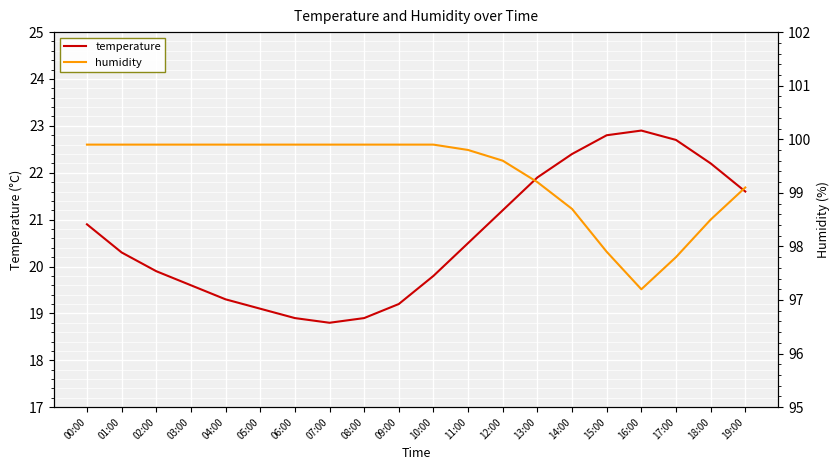

Reading left to right, extract all data points from this chart.

temperature: 20.9	20.3	19.9	19.6	19.3	19.1	18.9	18.8	18.9	19.2	19.8	20.5	21.2	21.9	22.4	22.8	22.9	22.7	22.2	21.6
humidity: 99.9	99.9	99.9	99.9	99.9	99.9	99.9	99.9	99.9	99.9	99.9	99.8	99.6	99.2	98.7	97.9	97.2	97.8	98.5	99.1